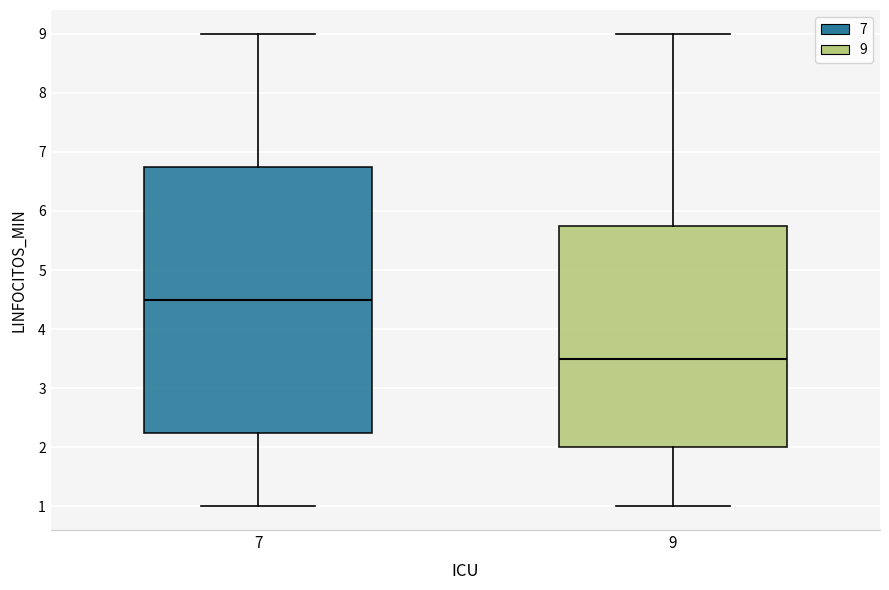

Which box's median line is the lowest?

9